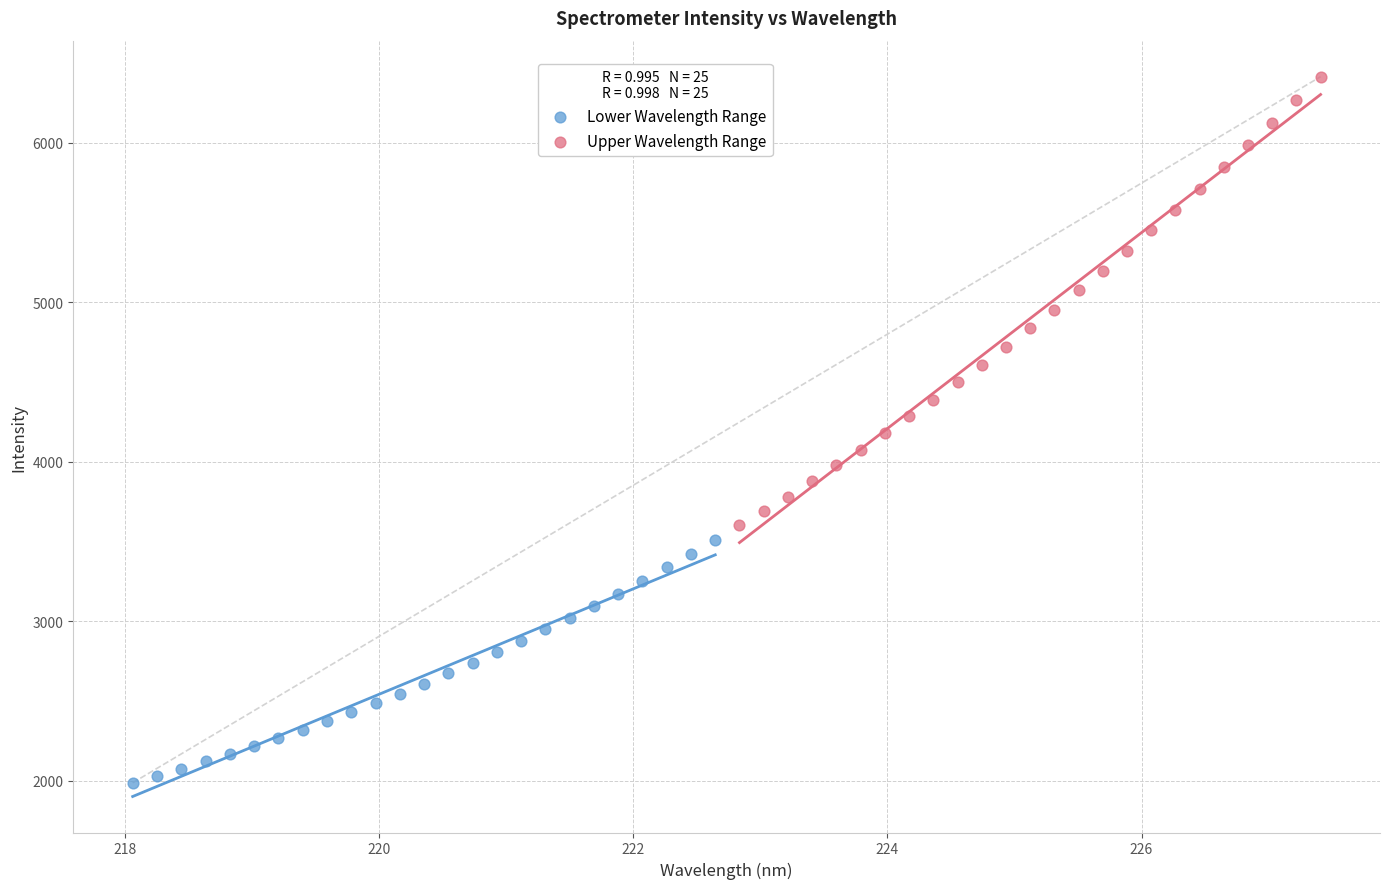

Which series has the widest spread of Y values?

Upper Wavelength Range